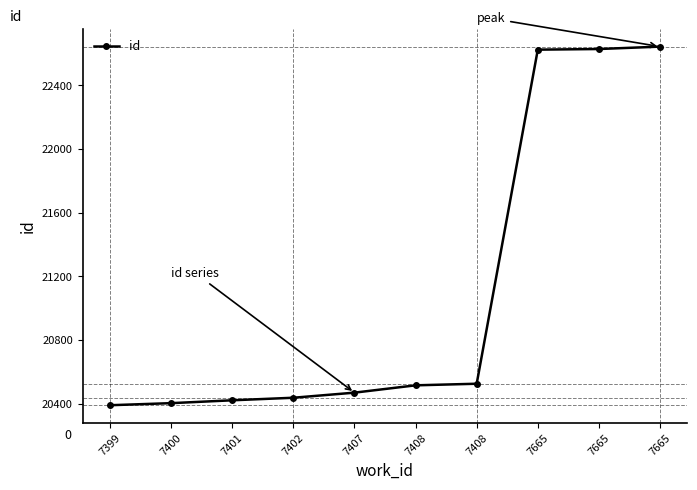

The value at 7665 is 22629. True or false?

True